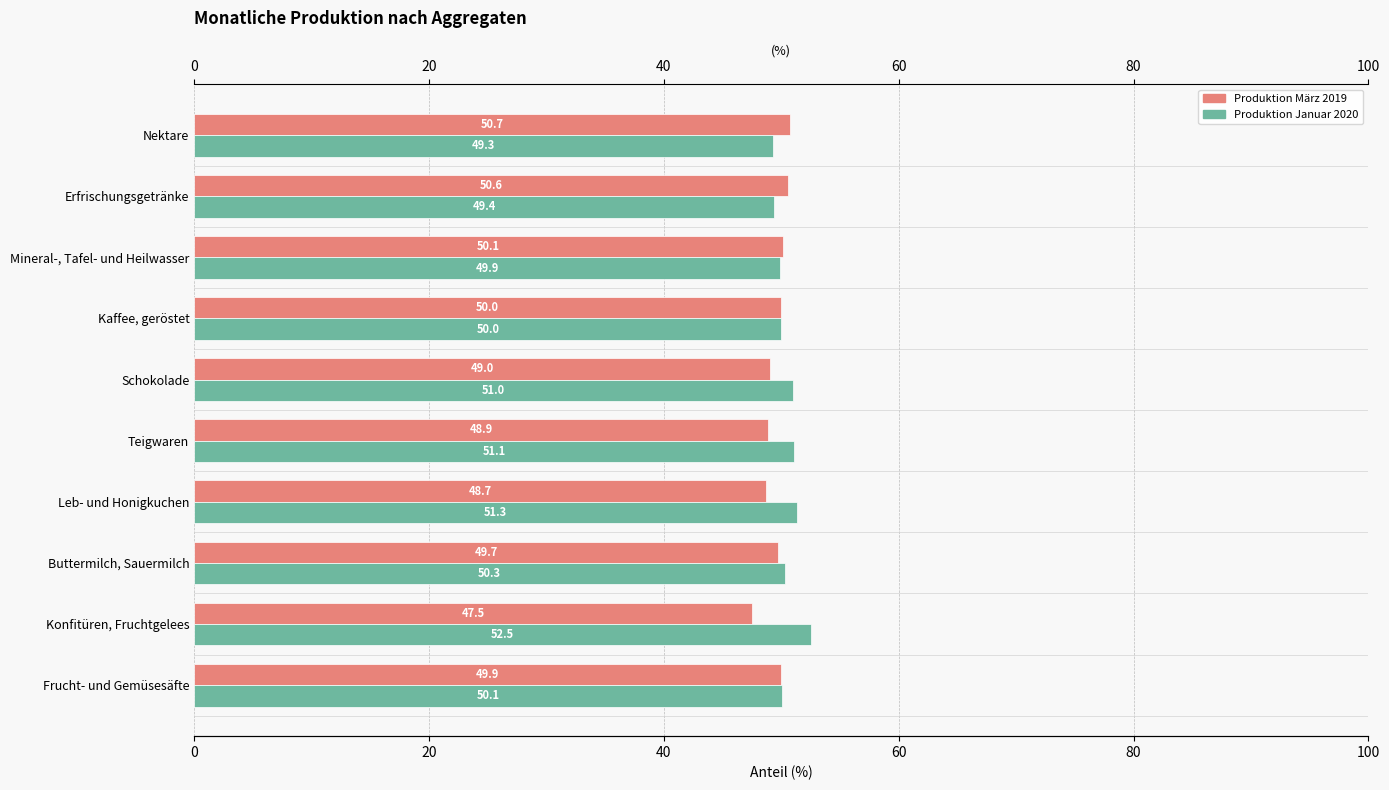

What position from the right is Konfitüren, Fruchtgelees?

9